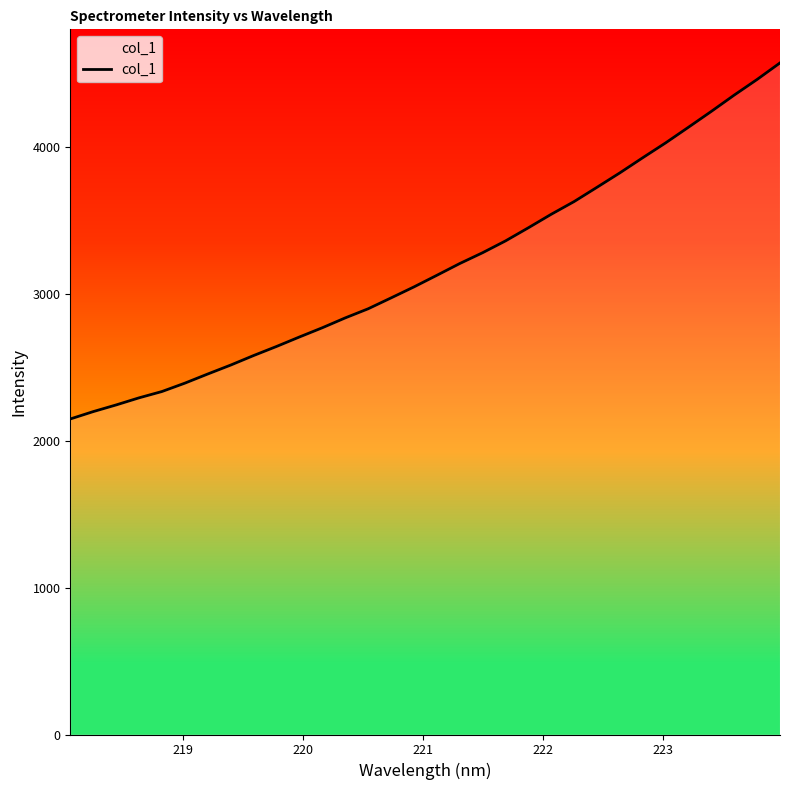

What is the maximum value shown in the chart?

4571.5